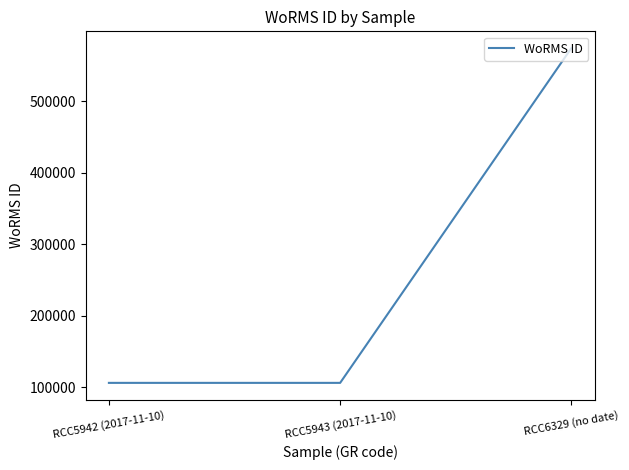

Between RCC6329 (no date) and RCC5942 (2017-11-10), which is larger?

RCC6329 (no date)